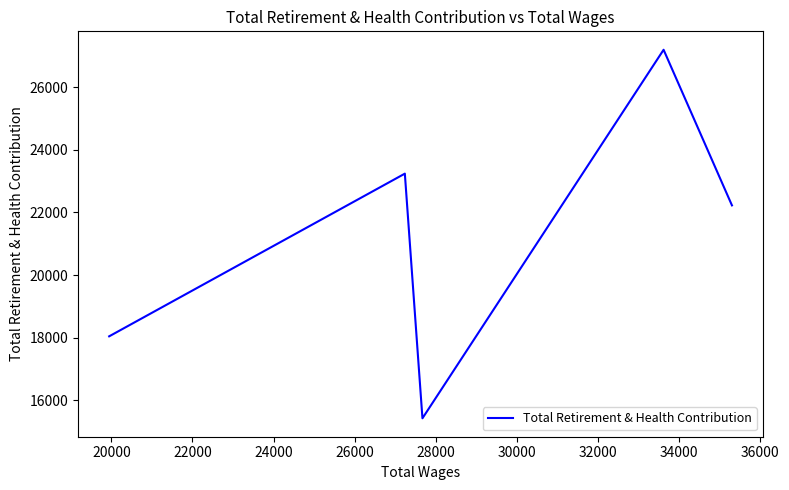

True or false: there are more than 0 points higher than both neighbors.

True